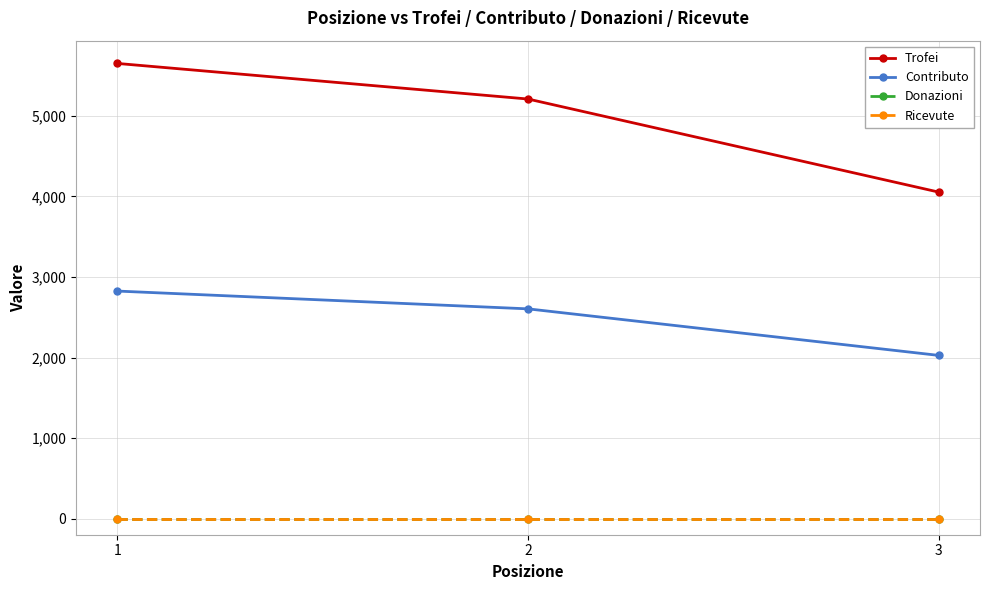

The value of Contributo at 2 is 3492. True or false?

False